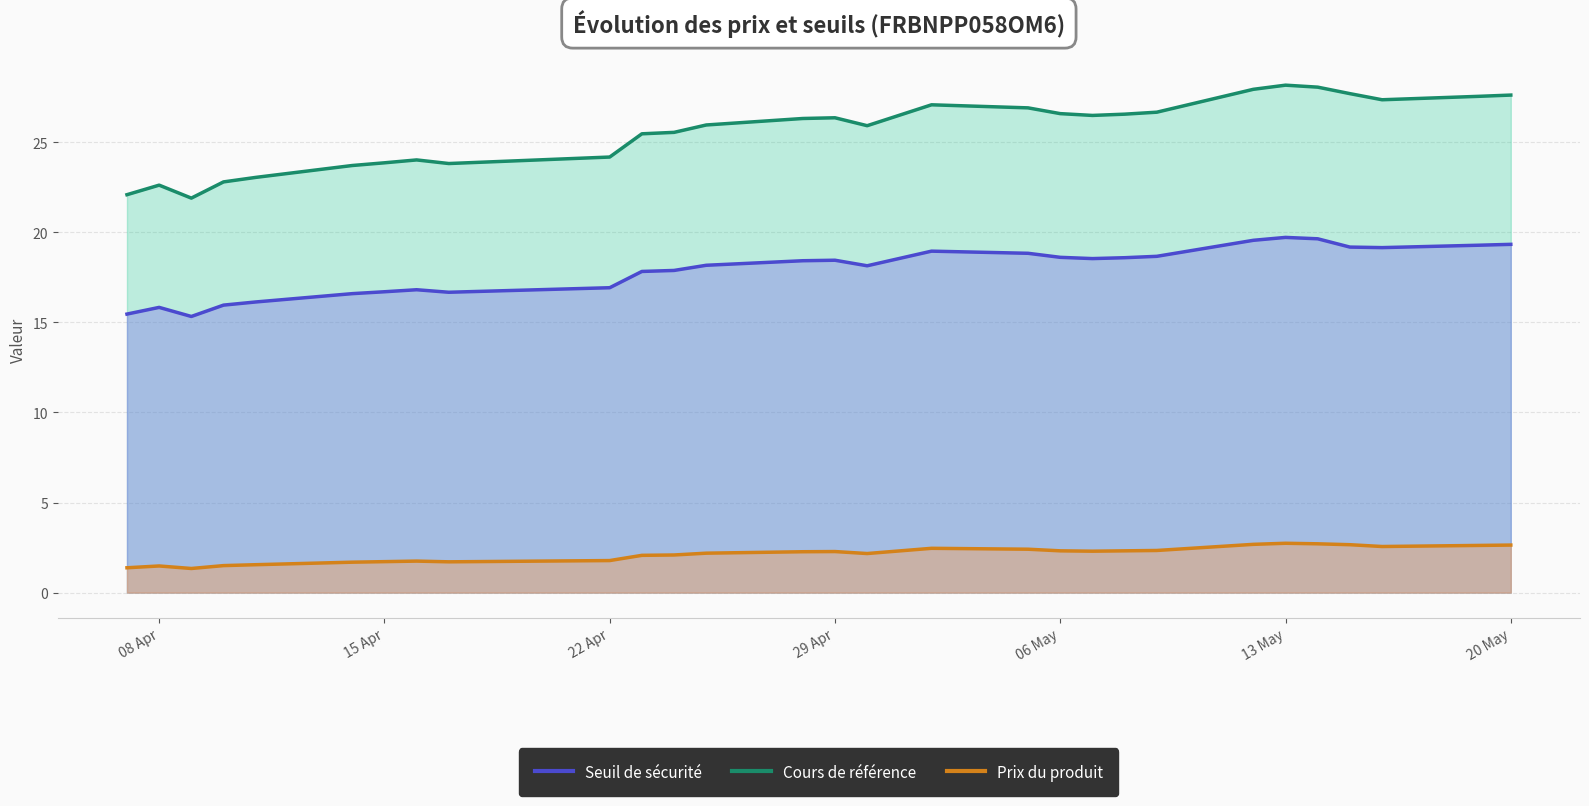

What is the smallest value displayed?

1.3